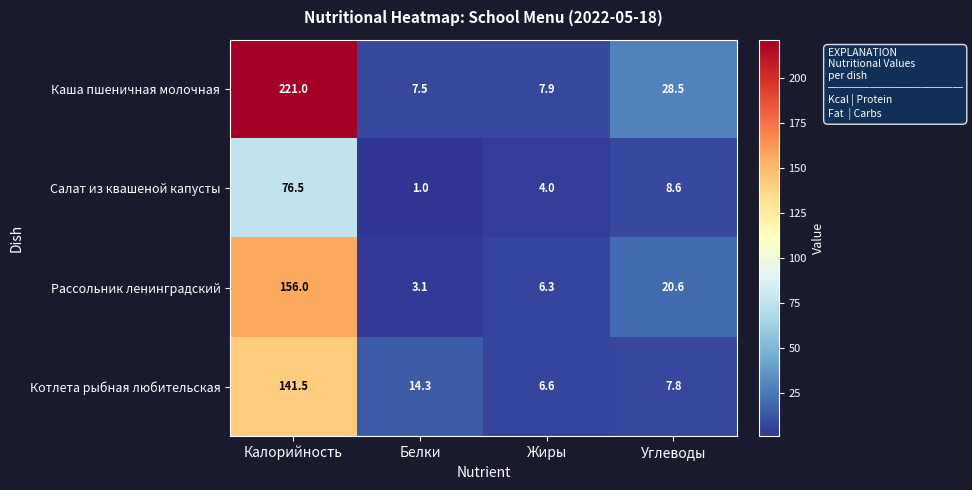

Is it true that Салат из квашеной капусты equals 2.4 at Жиры?

False